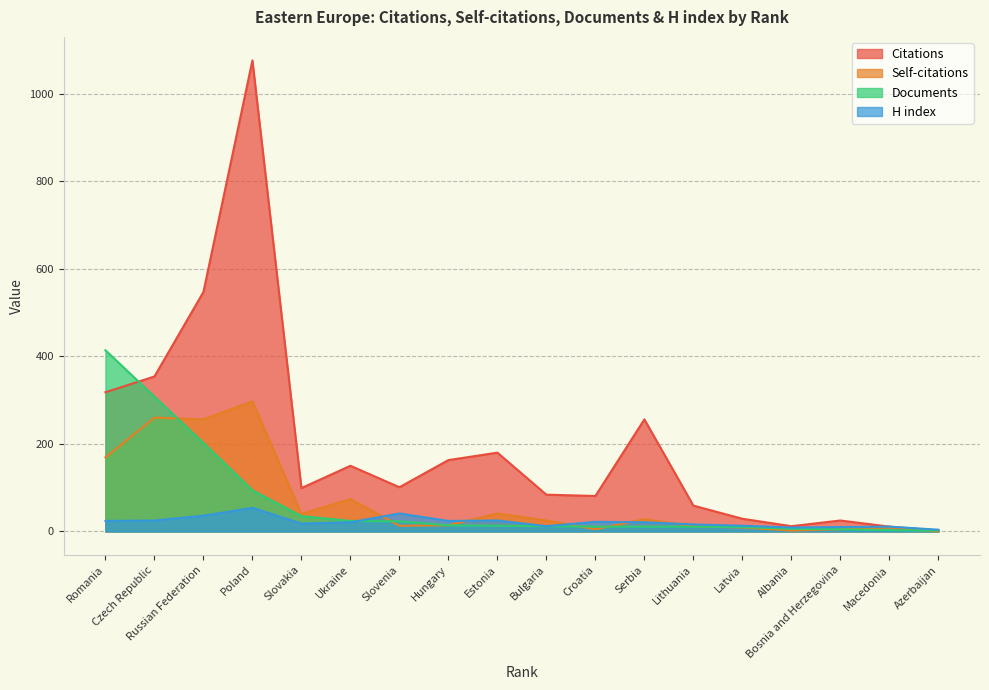

At which category is the sum across all series the highest?

Poland